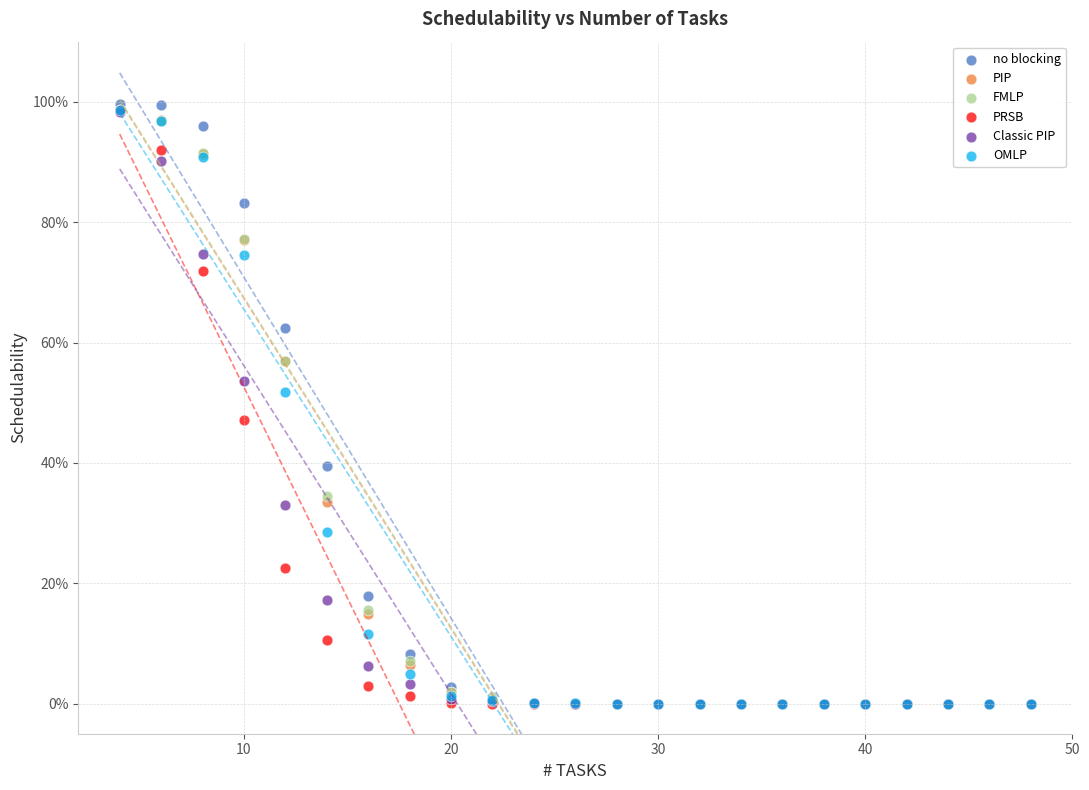

Which series reaches the maximum Y coordinate?

no blocking